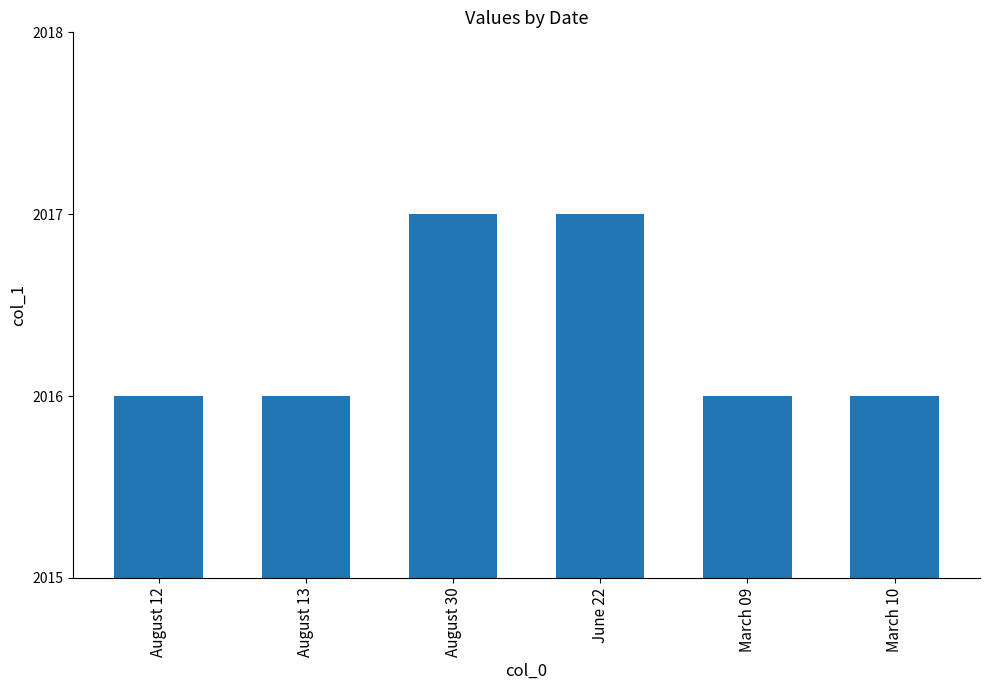

Which has a higher value, August 30 or August 12?

August 30